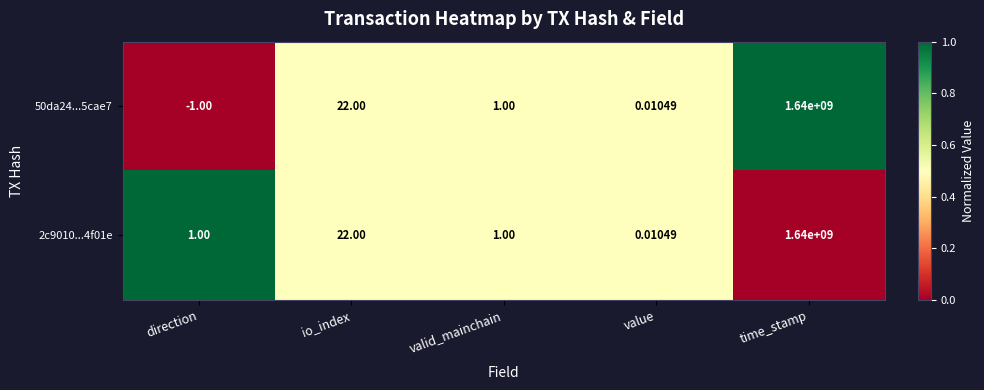

Which label corresponds to the largest value in the chart?

time_stamp